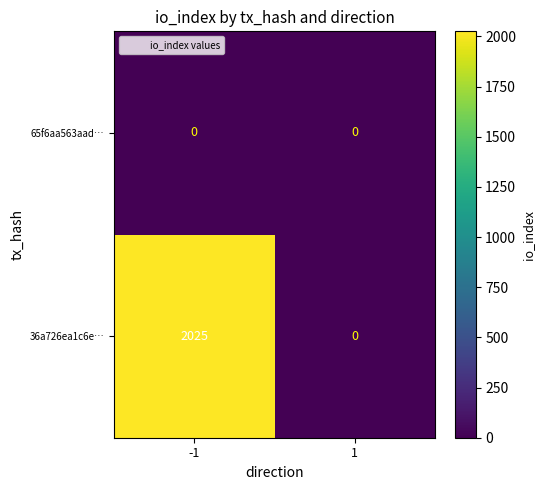

What is the spread (max minus min) of values at -1?

2025